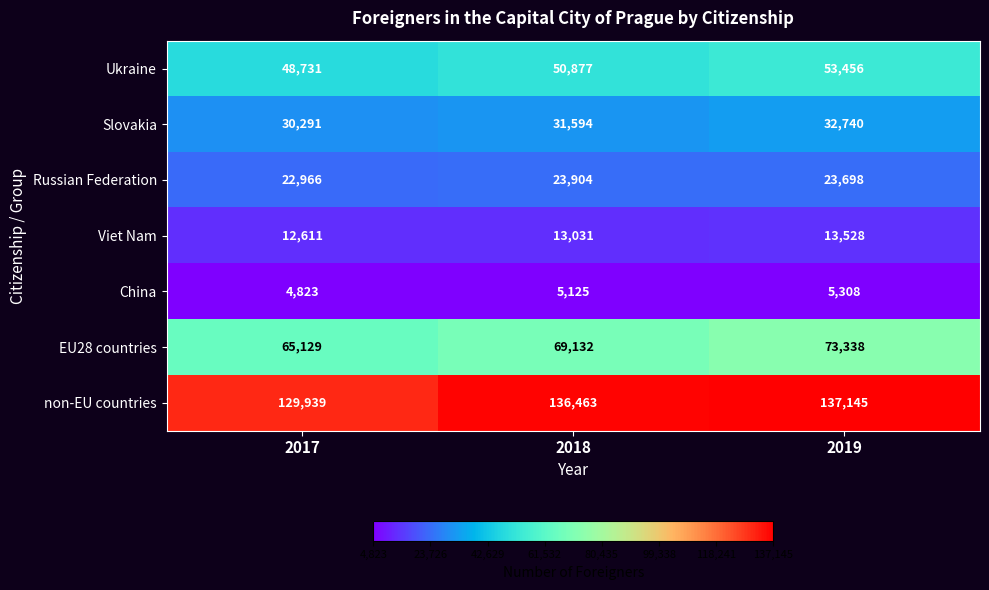

Is it true that Ukraine equals 53456 at 2019?

True